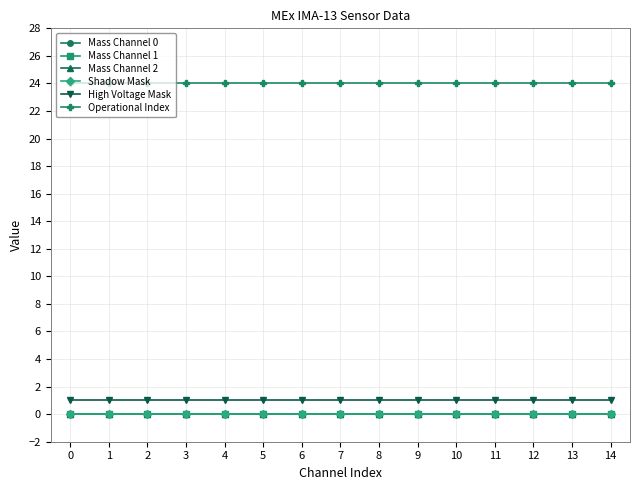

Does the chart have visible grid lines?

Yes